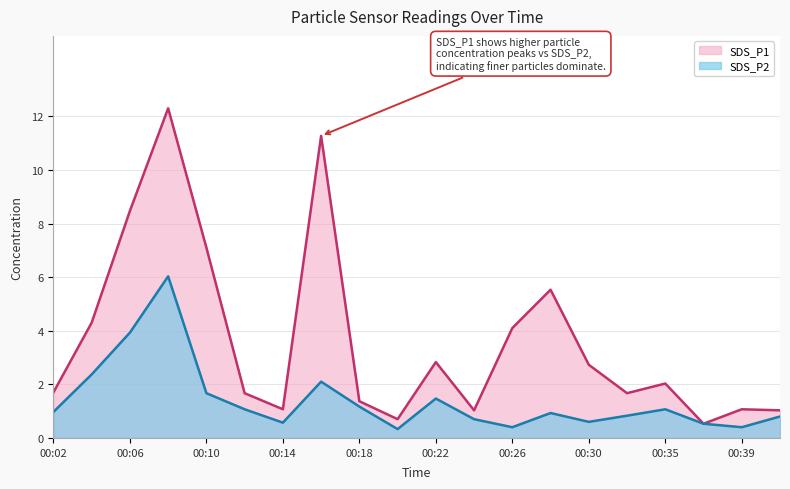

True or false: SDS_P2 and SDS_P1 intersect in this chart.

False